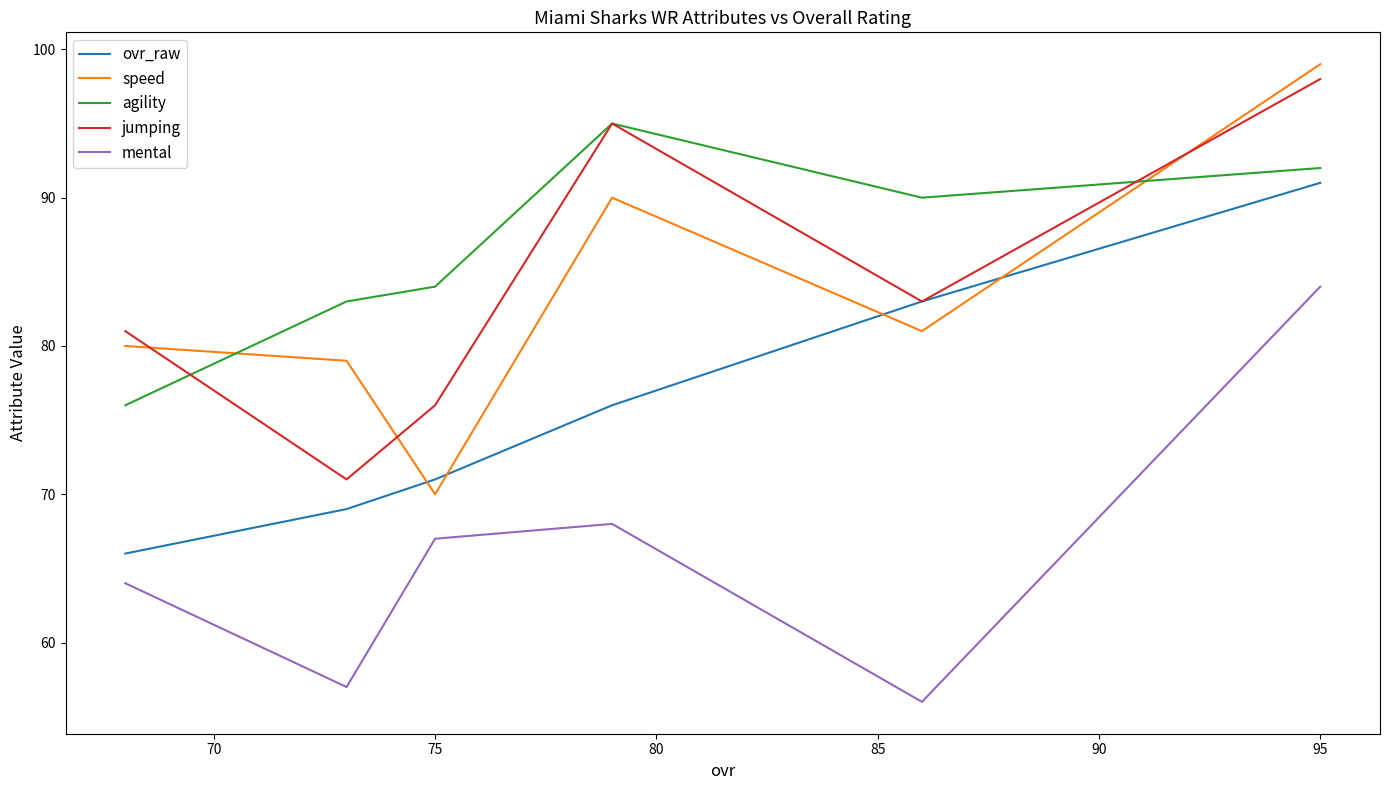

At how many categories does at least one series exceed 86?

3